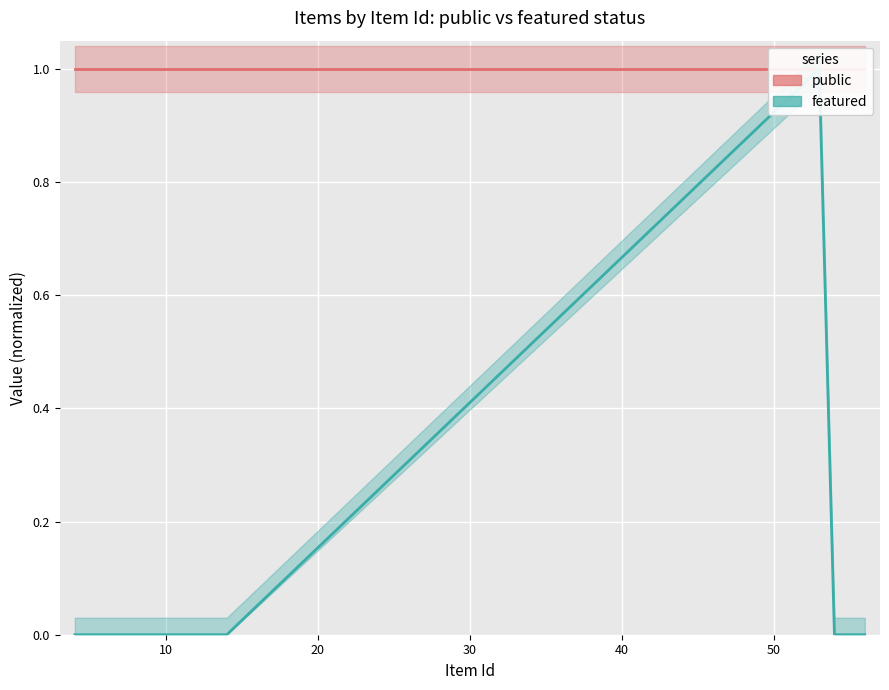

The chart shows a value of 0 at 14. True or false?

False